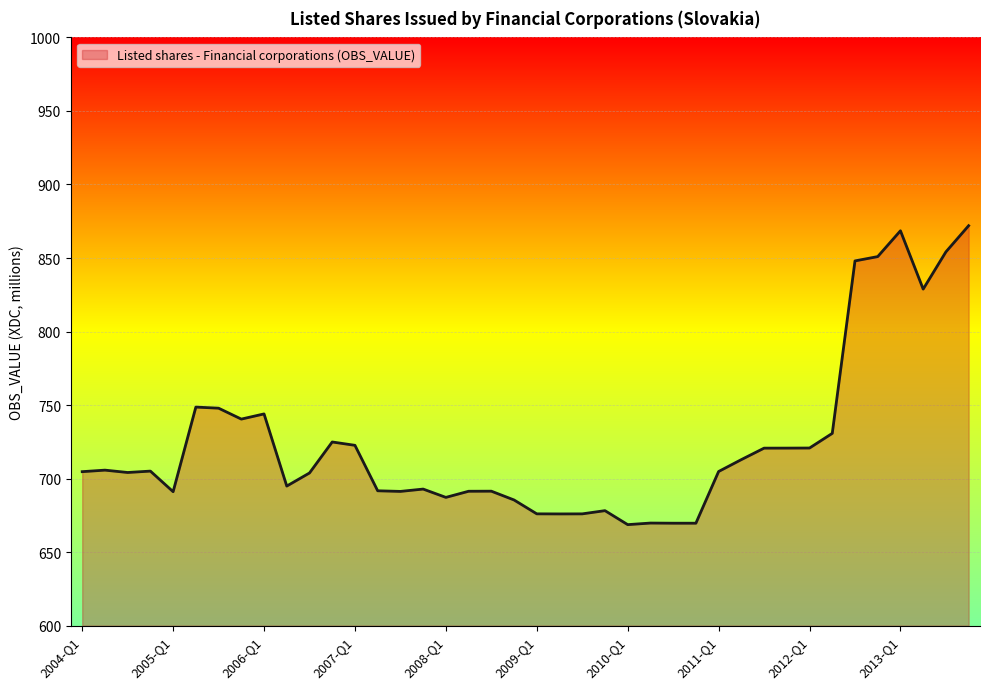

What is the maximum value shown in the chart?

872.0